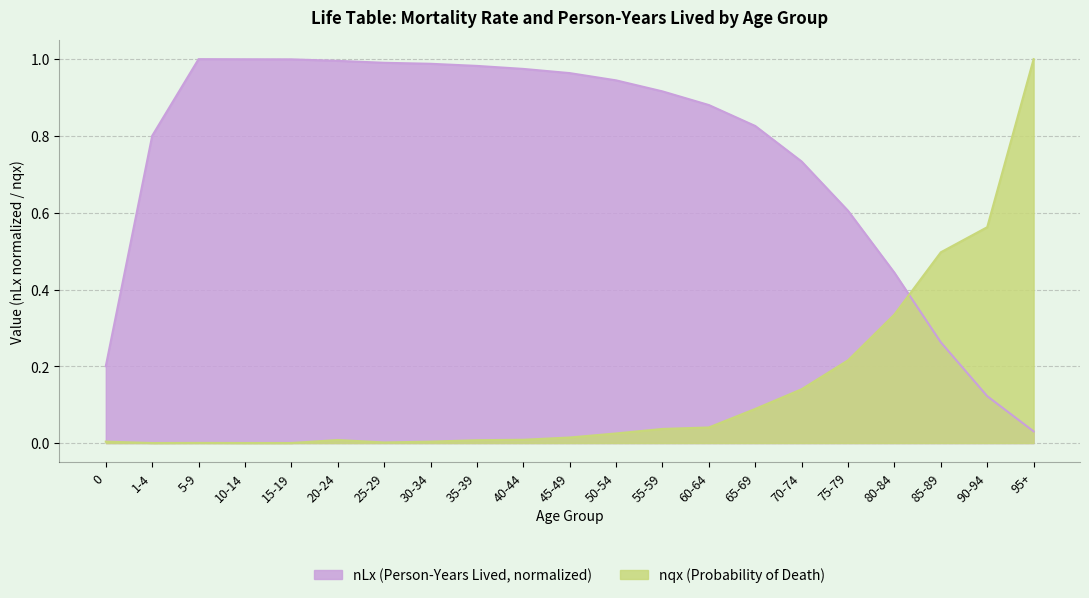

True or false: nqx and nLx intersect in this chart.

True